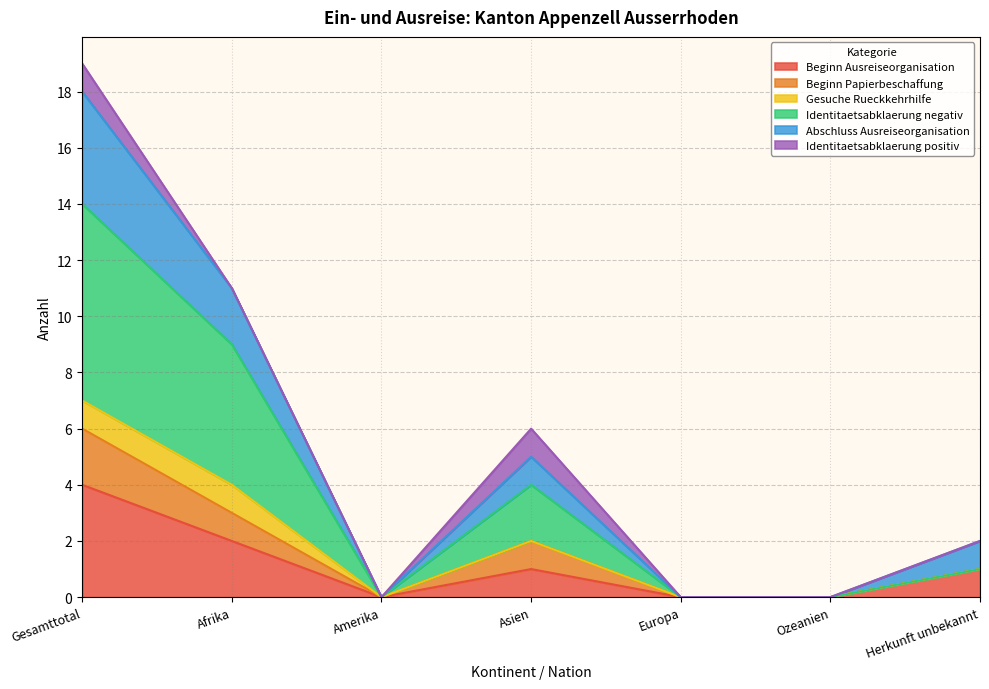

Where does the Beginn Ausreiseorganisation series first go above 1?

Gesamttotal